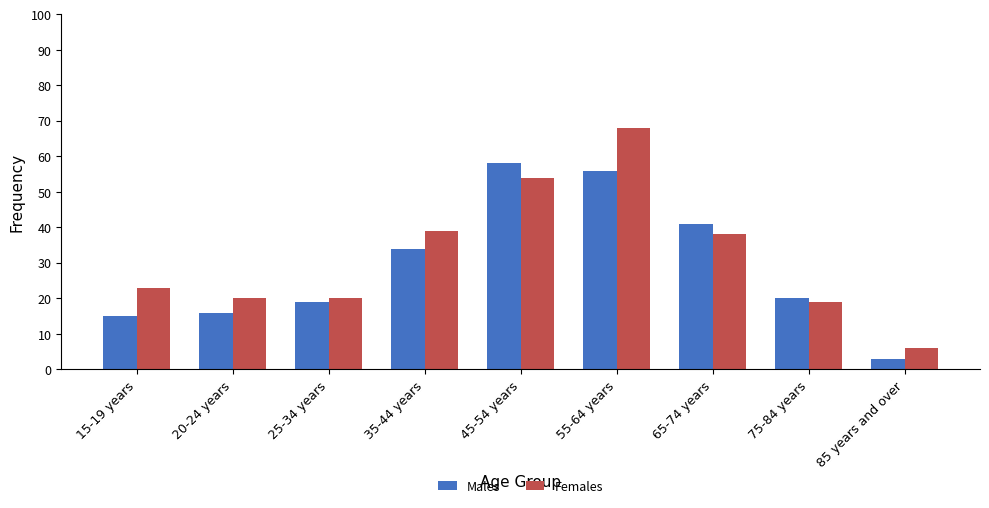

What is the difference between the Females values at 20-24 years and 55-64 years?

48